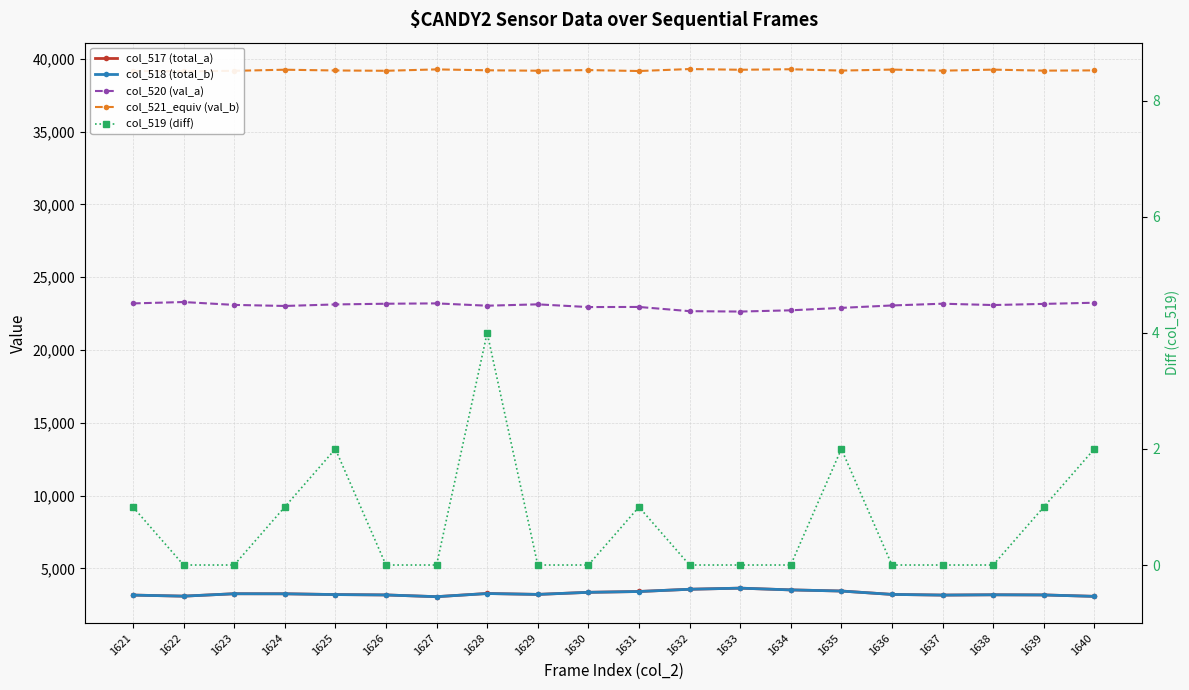

Reading left to right, transcribe all the data shown in this chart.

col_517 (total_a): 3165	3091	3257	3254	3201	3174	3055	3275	3211	3354	3411	3565	3641	3521	3444	3211	3164	3185	3175	3078
col_518 (total_b): 3164	3091	3257	3253	3199	3174	3055	3271	3211	3354	3410	3565	3641	3521	3442	3211	3164	3185	3174	3076
col_520 (val_a): 23201	23296	23099	23026	23131	23179	23203	23044	23137	22951	22958	22669	22642	22727	22895	23060	23181	23089	23168	23248
col_521_equiv (val_b): 39169	39148	39179	39255	39203	39182	39277	39216	39187	39230	39166	39301	39252	39287	39196	39264	39190	39261	39192	39209
col_519 (diff): 1	0	0	1	2	0	0	4	0	0	1	0	0	0	2	0	0	0	1	2